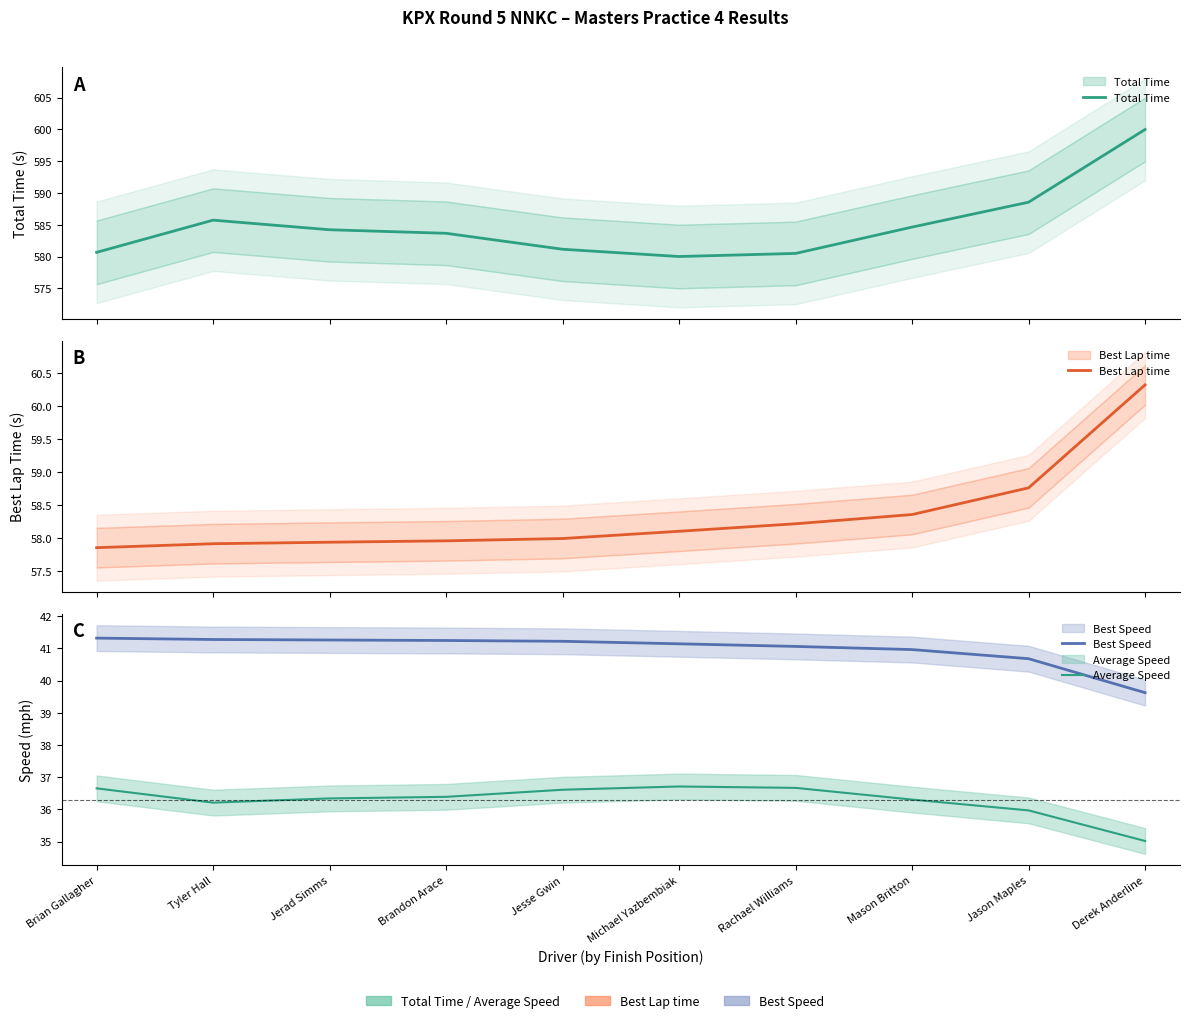

What is the total value across all series at Jerad Simms?

719.8